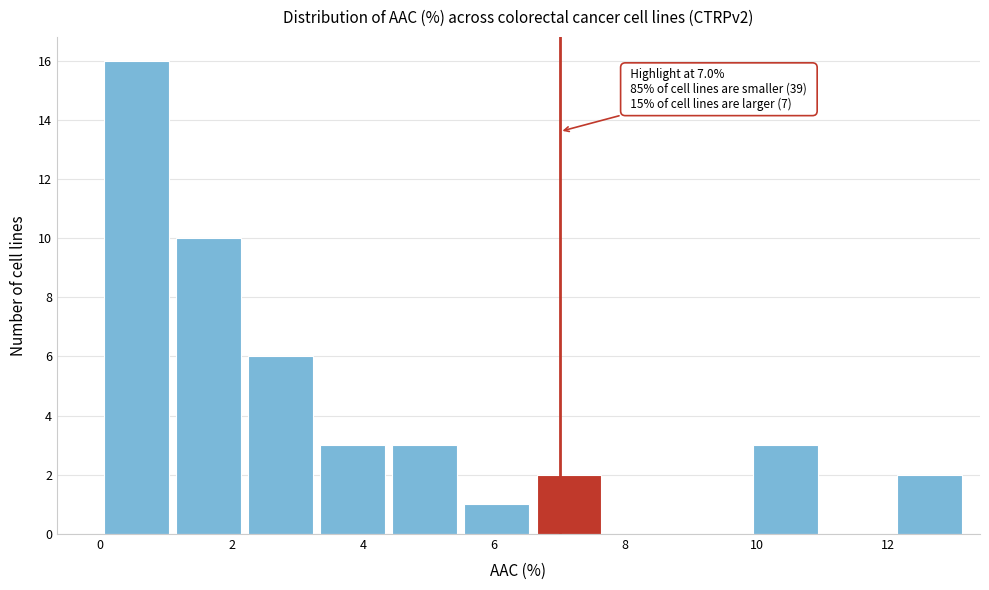

Over which range of the x-axis is the bar tallest?

0.0 to 1.0